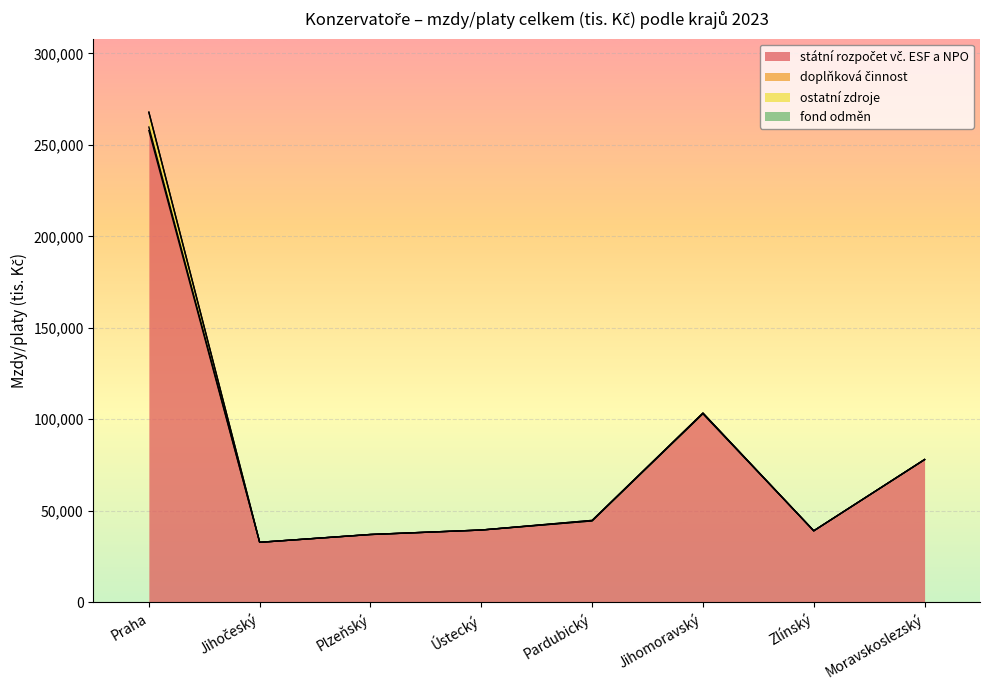

Does the chart display data point markers on the line(s)?

No